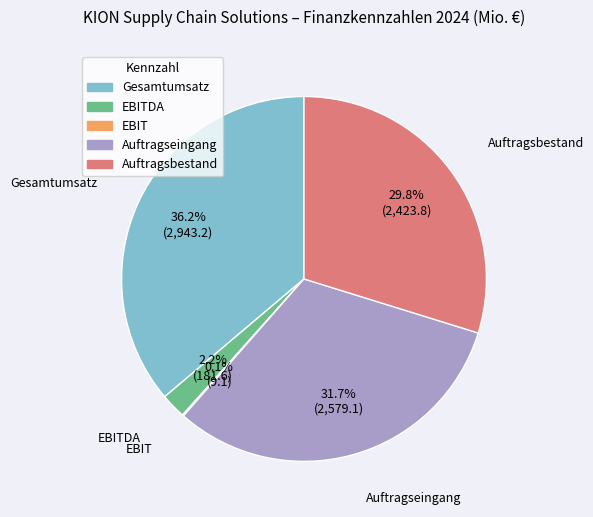

Does any single category account for the majority?

No